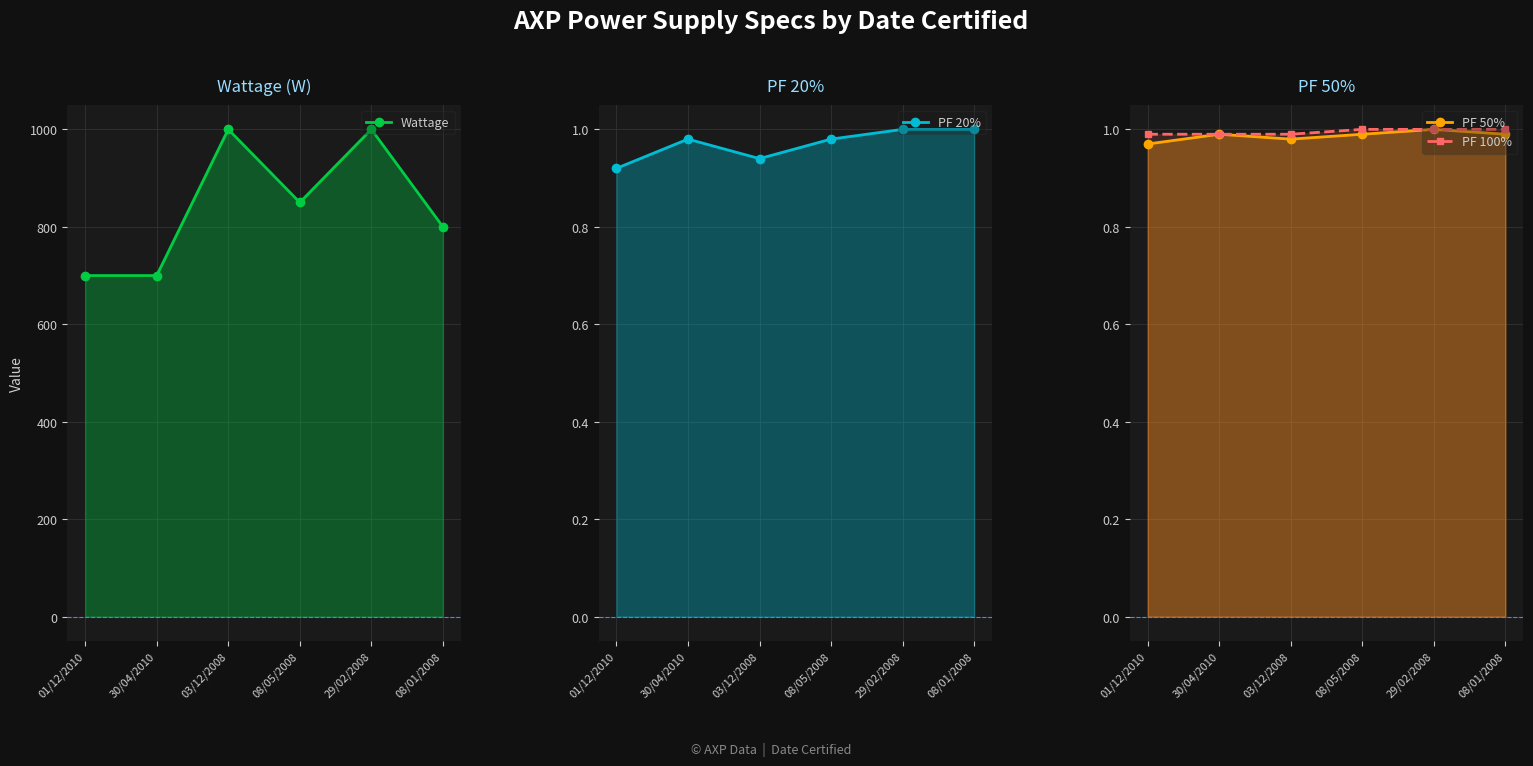

How many data points in Wattage are above 850?

2